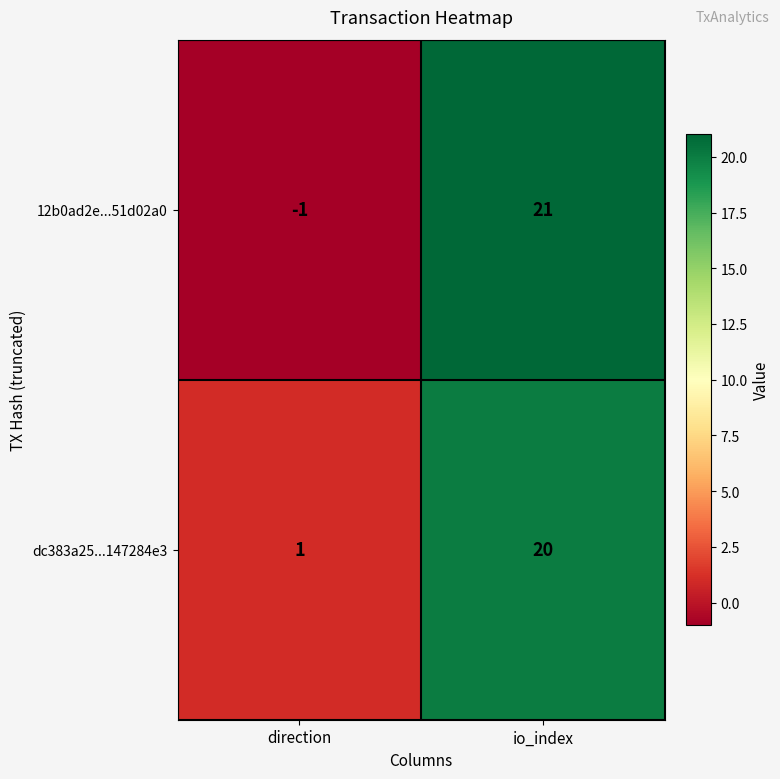

Reading right to left, extract all data points from this chart.

12b0ad2e...51d02a0: 21	-1
dc383a25...147284e3: 20	1